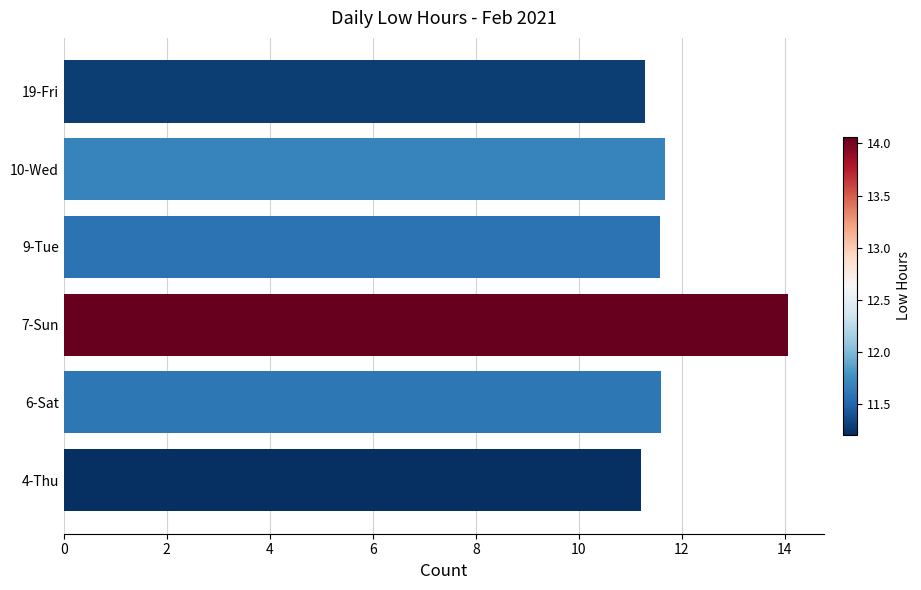

Reading bottom to top, transcribe all the data shown in this chart.

4-Thu=11.2	6-Sat=11.6	7-Sun=14.1	9-Tue=11.6	10-Wed=11.7	19-Fri=11.3